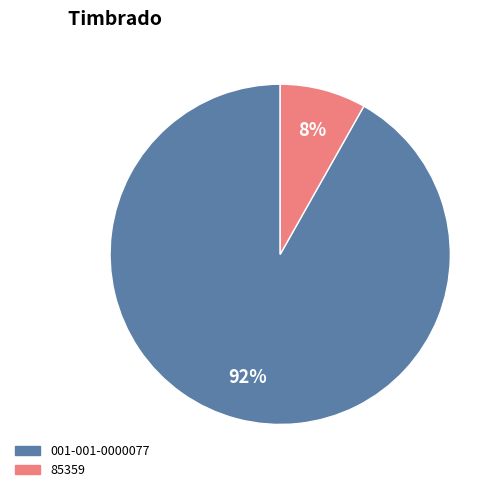

Rank the categories by value from highest to lowest.

001-001-0000077, 85359